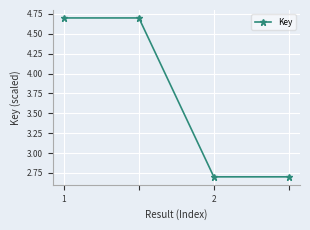

Count the number of data series in this chart.

1